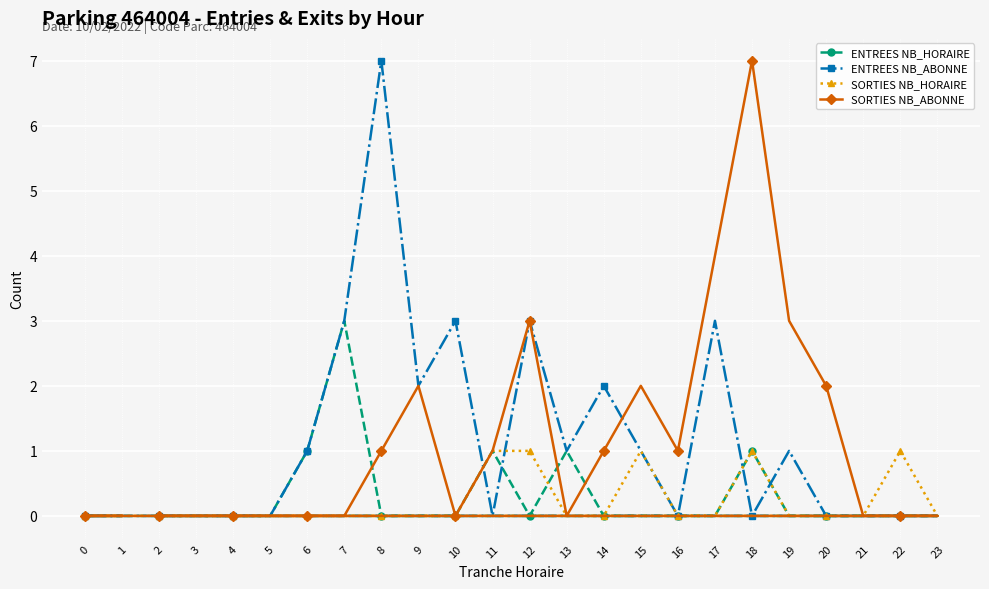

Where do SORTIES NB_HORAIRE and ENTREES NB_HORAIRE first cross each other?

12 and 13